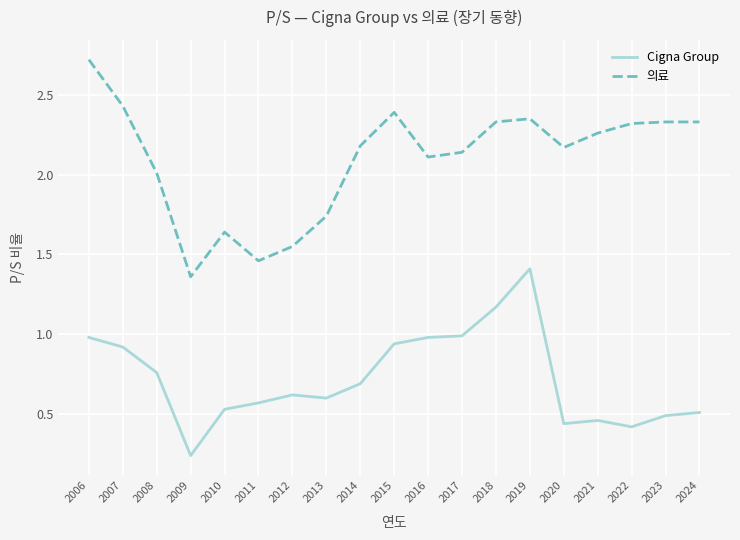

What is the greatest value displayed?

2.7